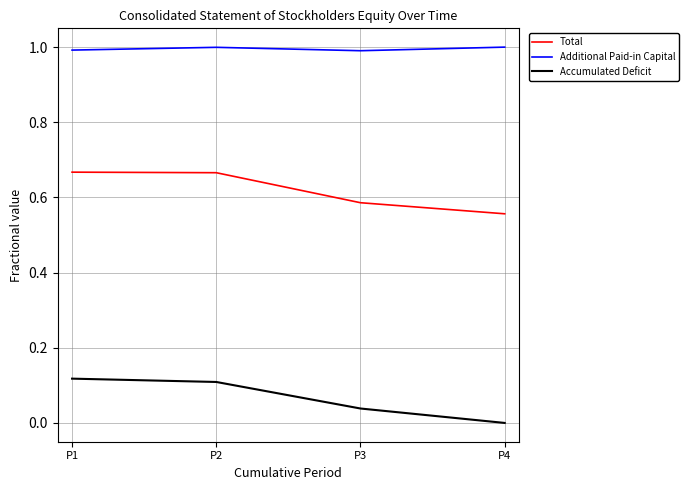

What is the sum of all Accumulated Deficit values?

0.3